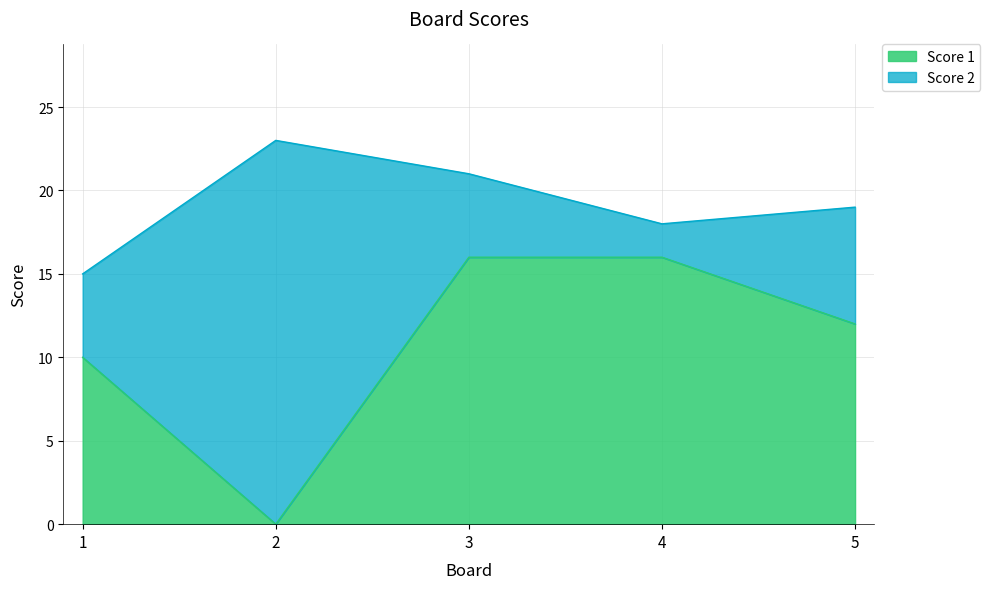

How many data points does each series have?

5